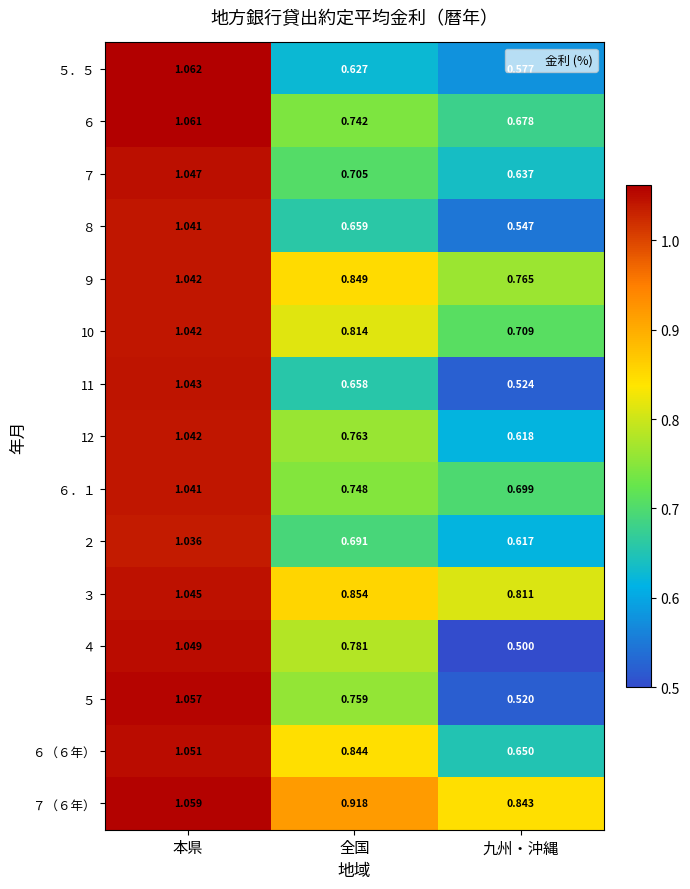

Which category has the lowest value in the ６（６年） series?

九州・沖縄